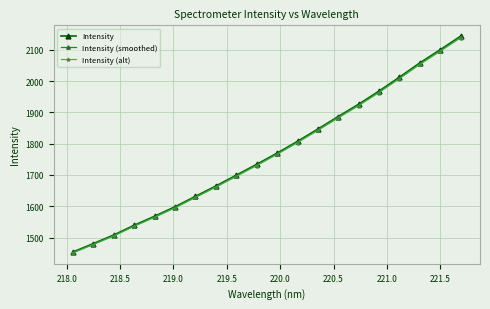

How many data points in Intensity (smoothed) are less than 1767?

10